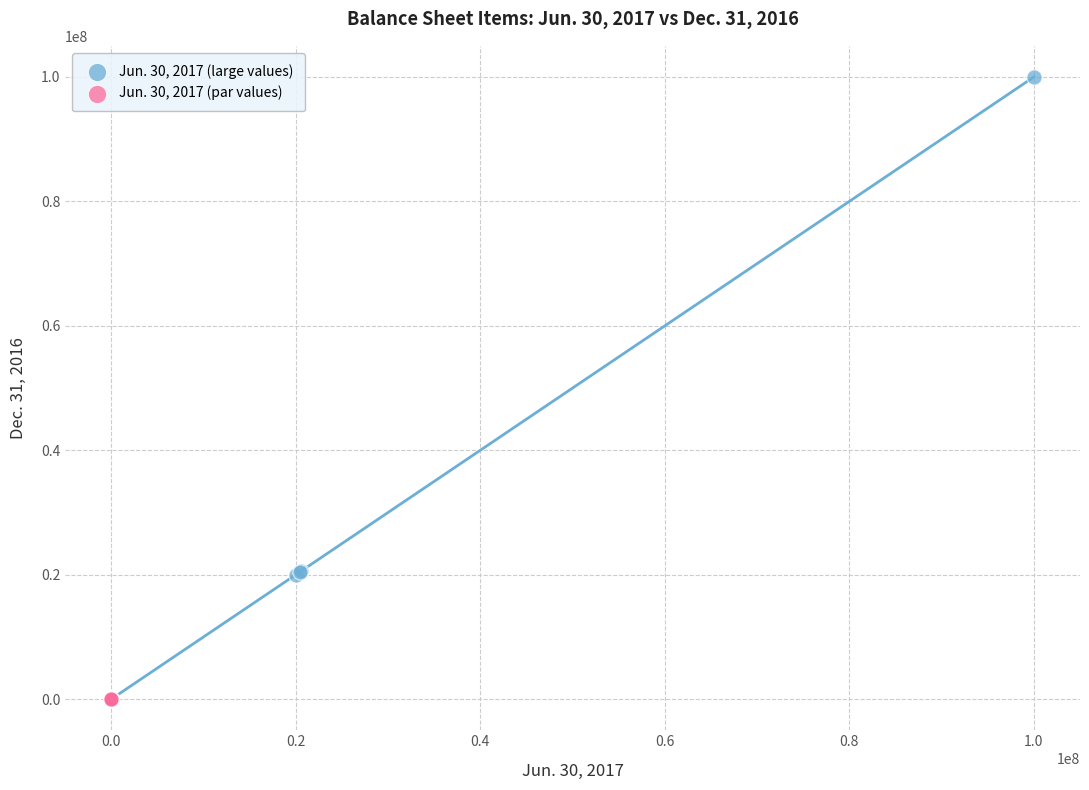

Which series has the widest spread of Y values?

Jun. 30, 2017 (large values)